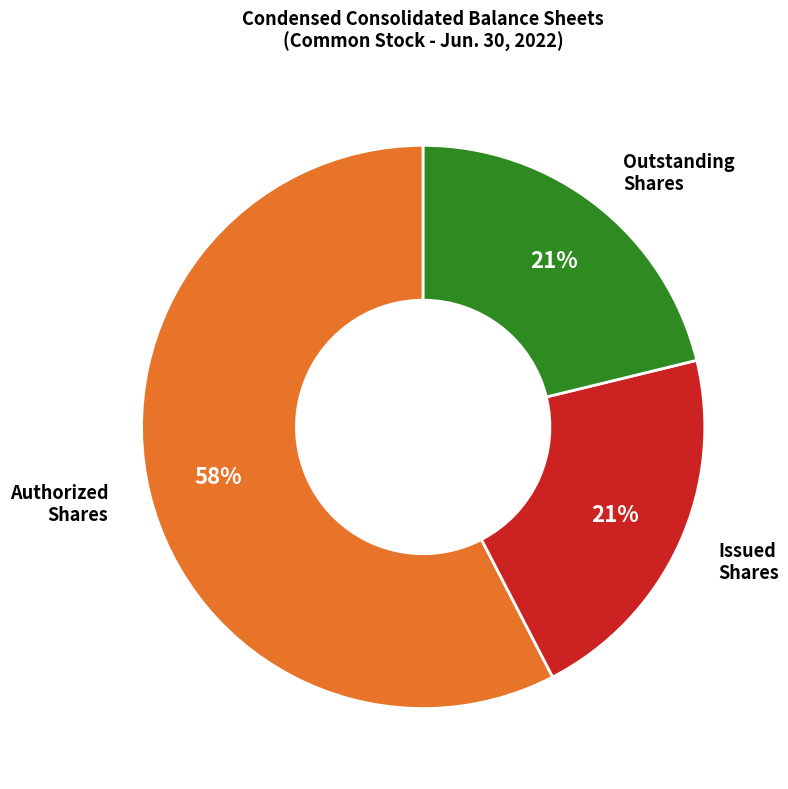

Does any single category account for the majority?

Yes